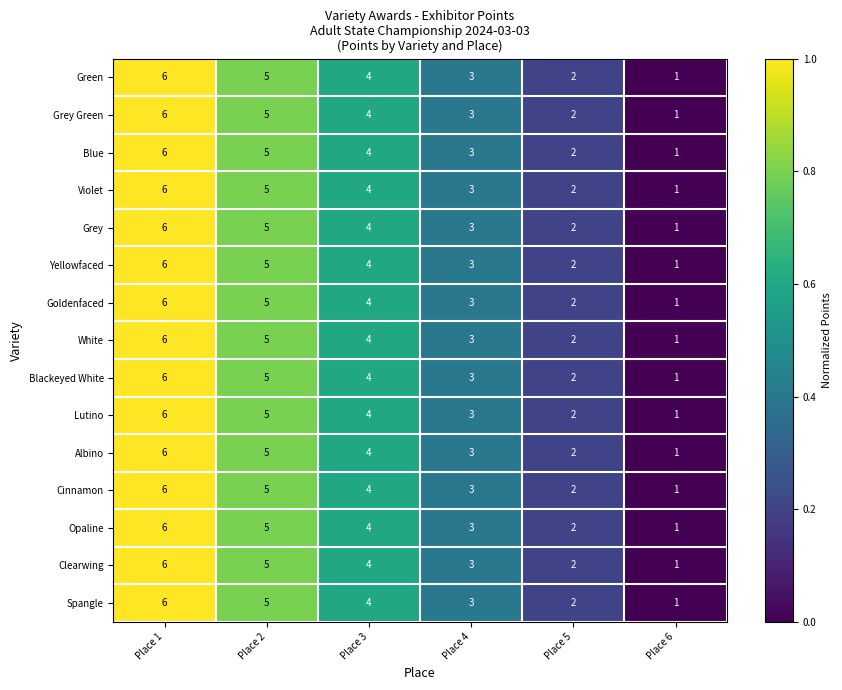

Which category has the lowest value in the Blackeyed White series?

Place 6